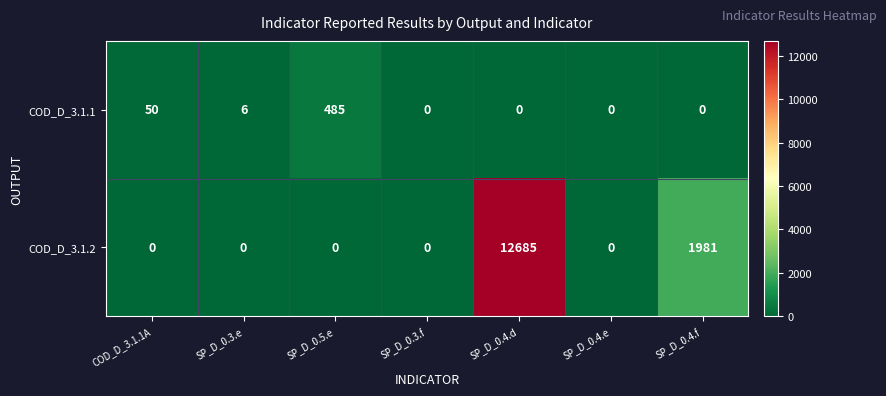

List the series in order of their overall mean, lowest first.

COD_D_3.1.1, COD_D_3.1.2